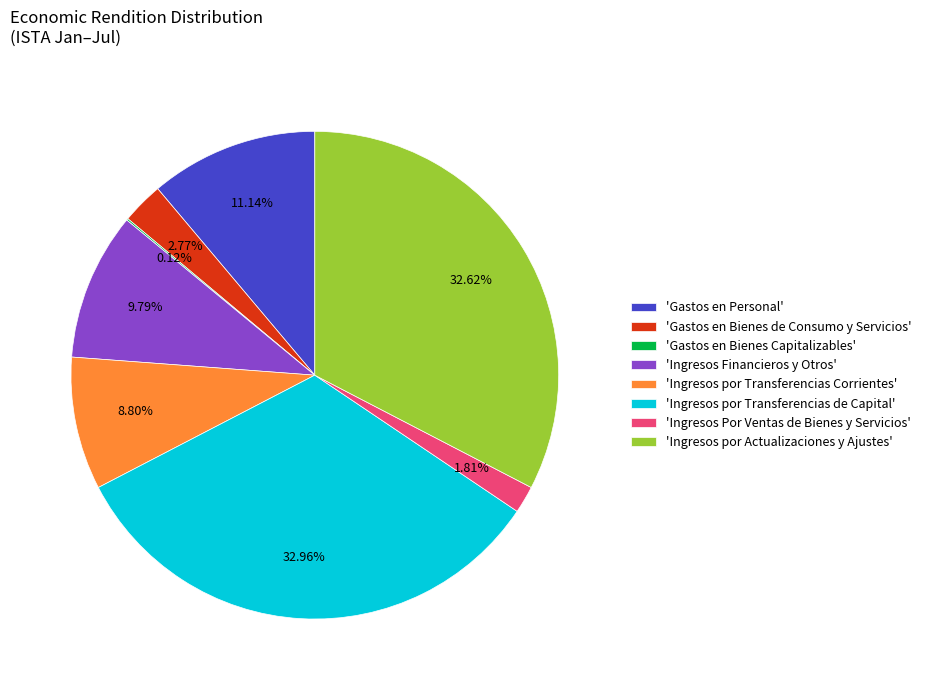

Is there a majority slice in this chart?

No